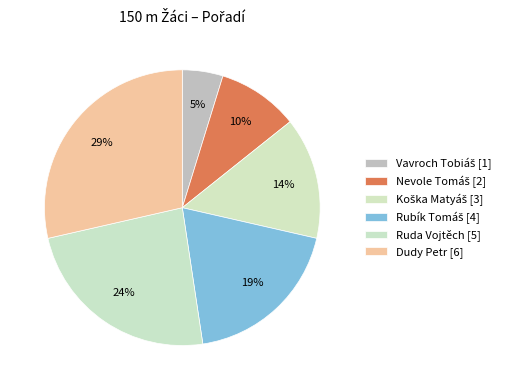

Does any single category account for the majority?

No